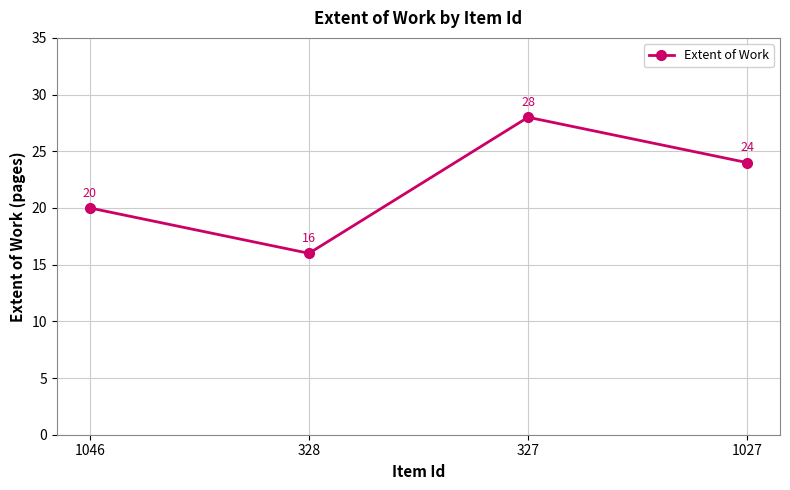

At which label is the value closest to 22?

1046